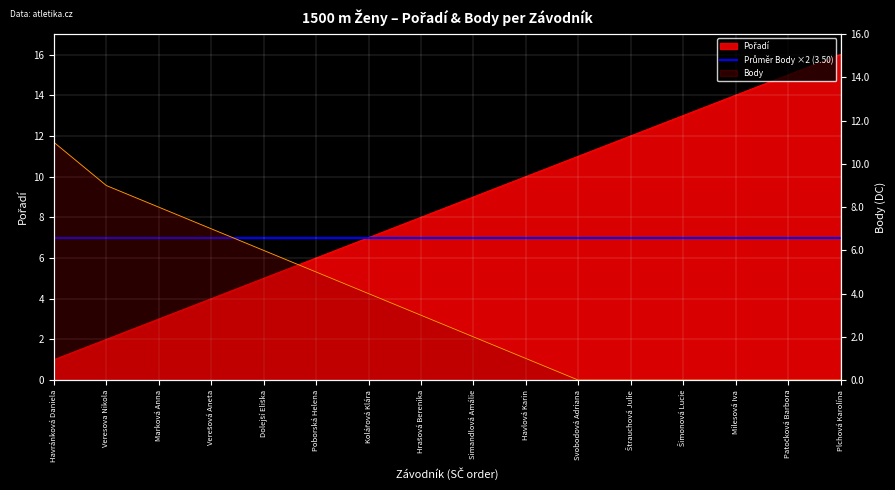

True or false: Body has more than 0 interior local peaks.

False